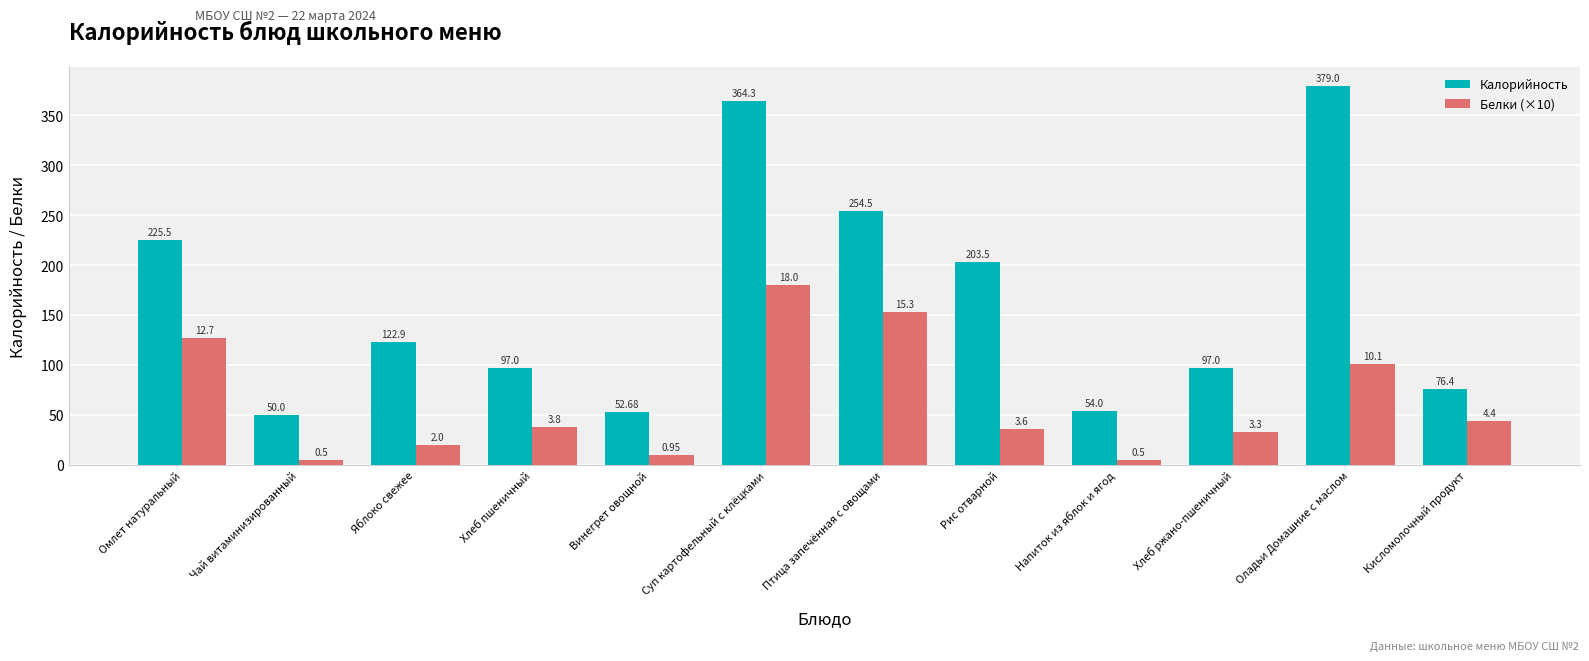

What is the value of the Белки (×10) bar at the 8th from the left?

36.0